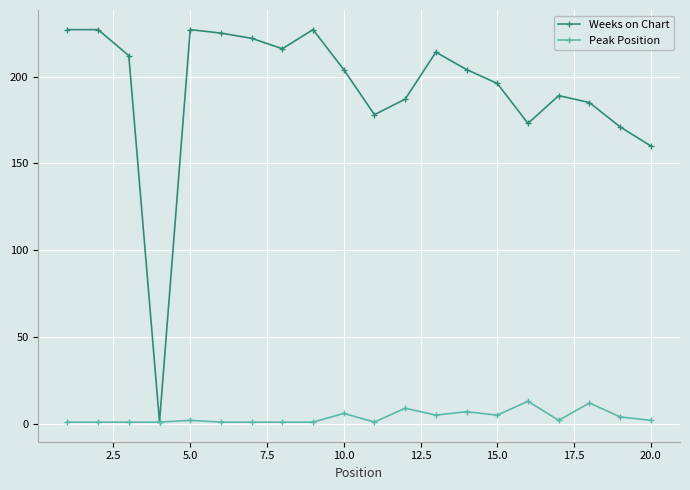

Rank the series by their average value, from highest to lowest.

Weeks on Chart, Peak Position